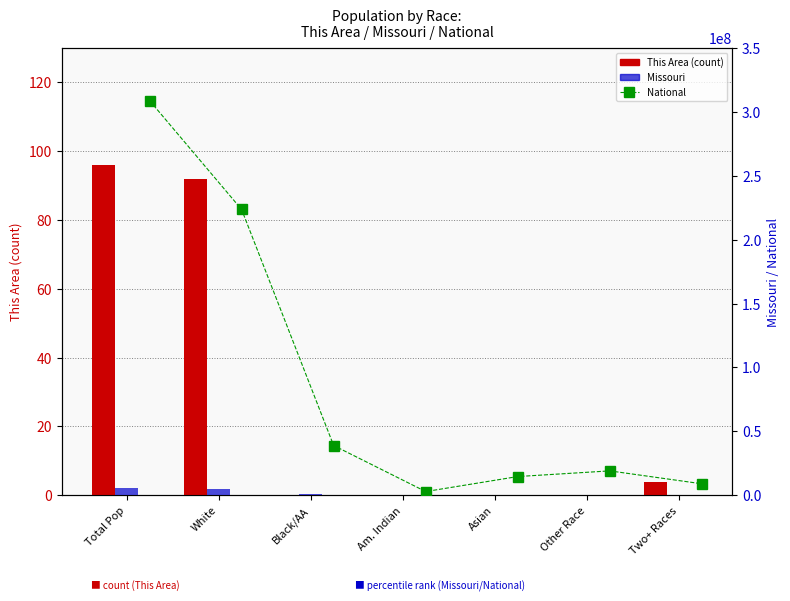

Which has a higher value, Am. Indian or Black/AA?

Am. Indian